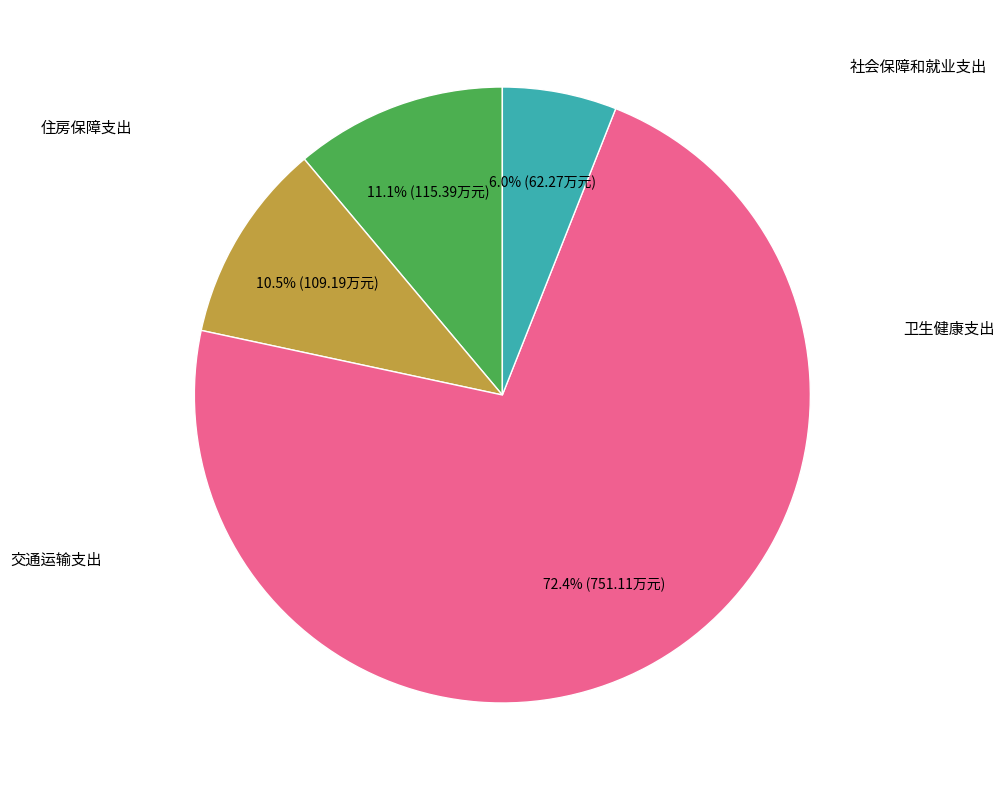

Is it true that 卫生健康支出 is 21% of the pie?

False